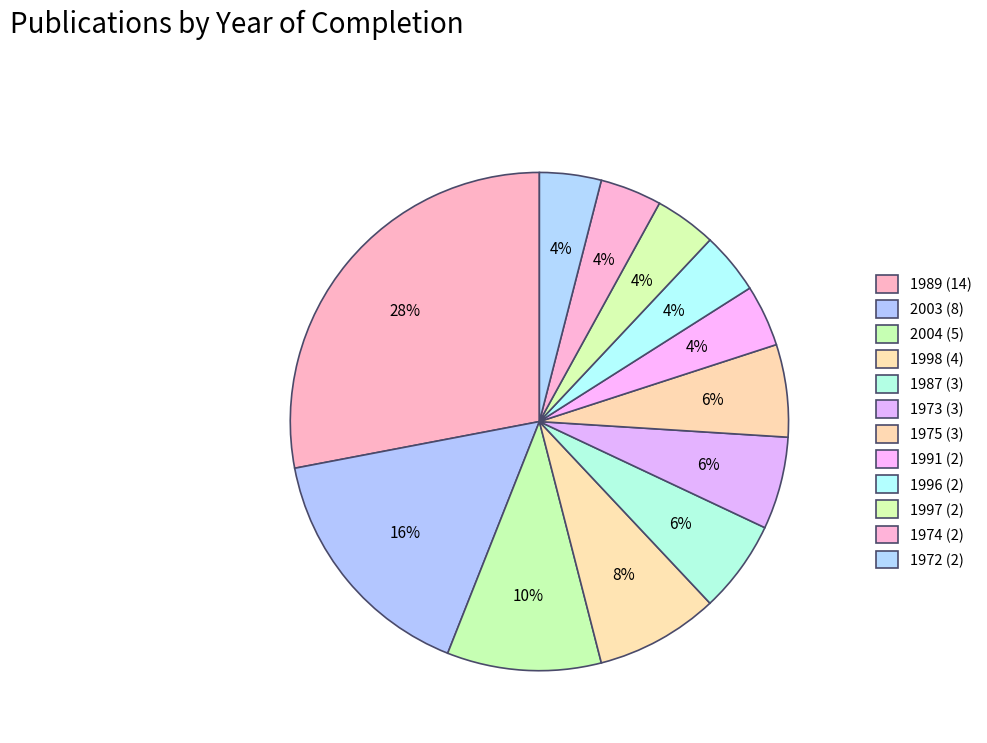

Approximately how many times larger is the value at 1997 compared to 1975?

0.7